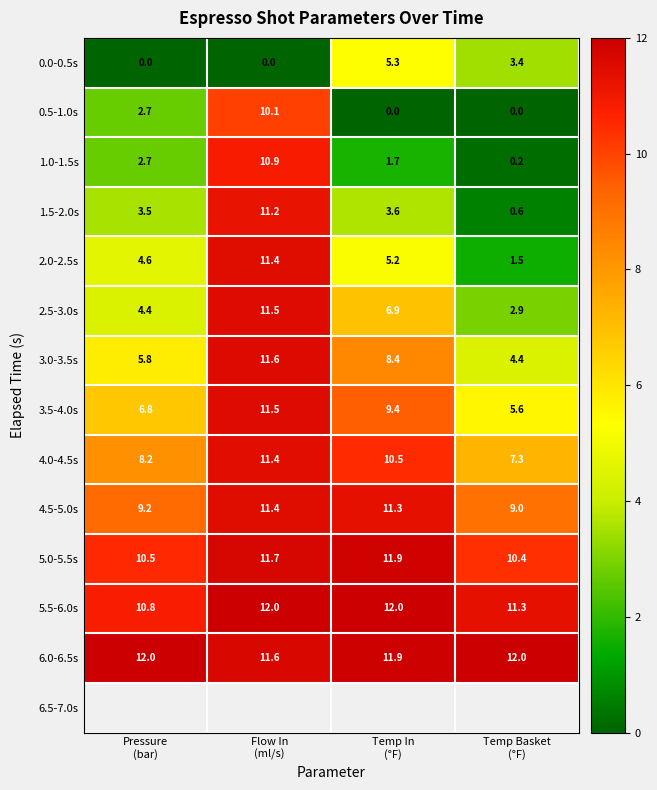

What is the sum of all 5.5-6.0s values?

46.1